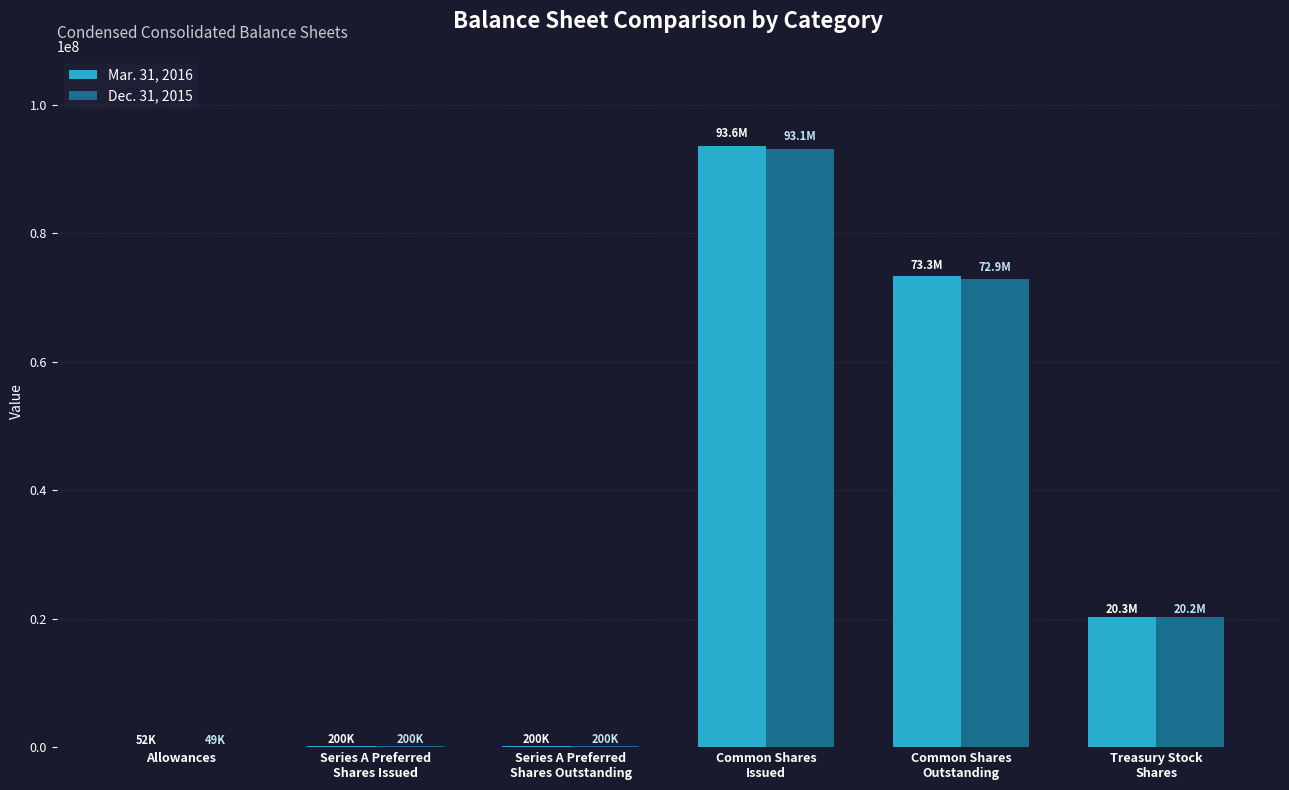

What is the greatest value displayed?

93576893